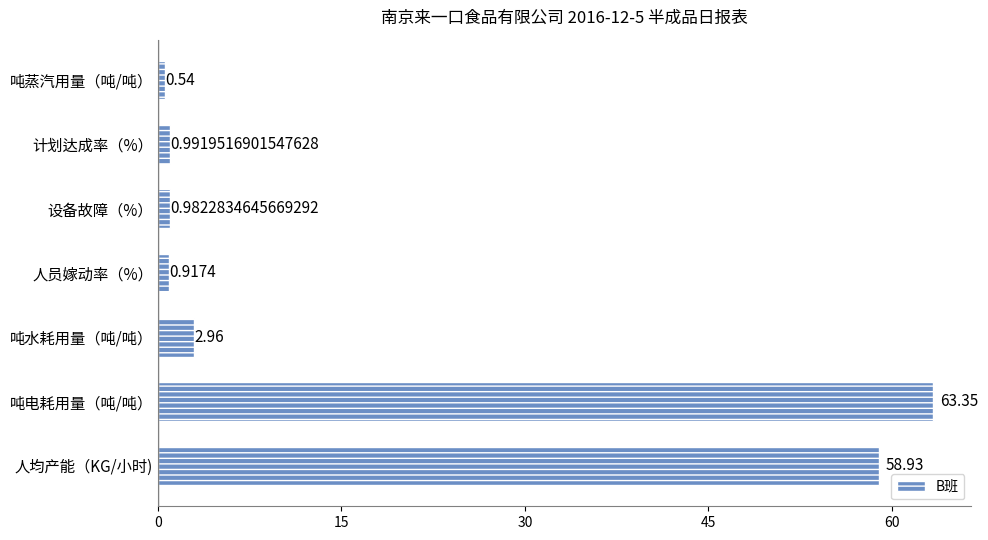

Where is the data nearest to the value 31?

人均产能（KG/小时)